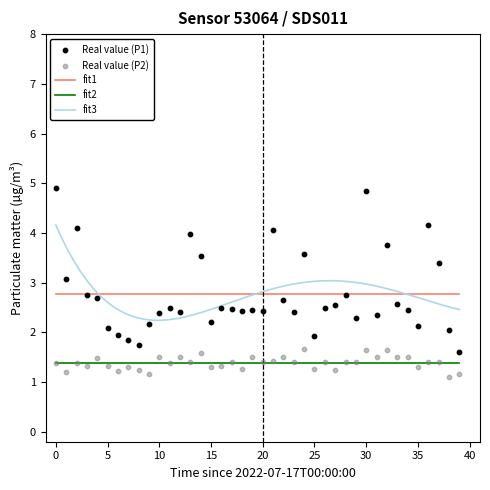

What is the total value across all series at 22?

4.2